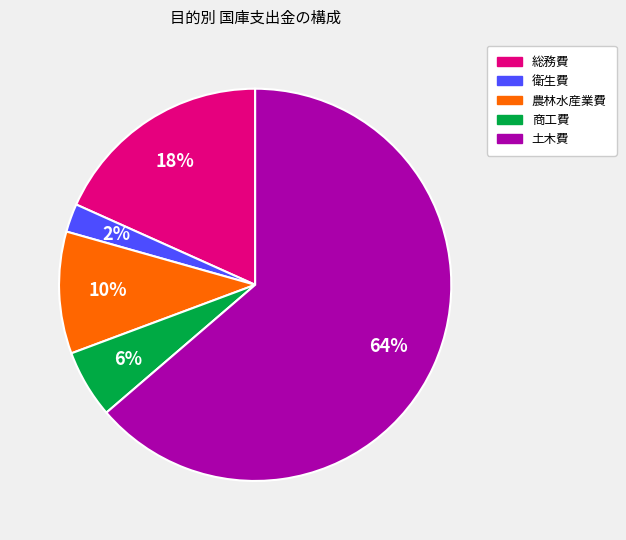

What is the largest slice in the pie chart?

土木費